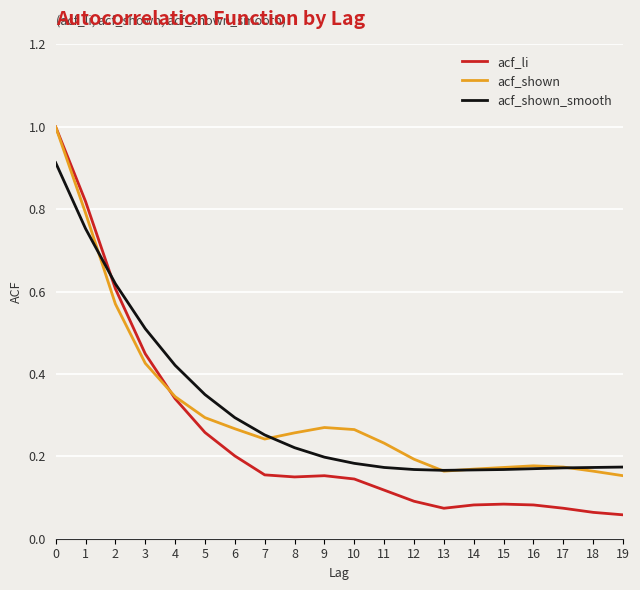

Which series has the widest spread of values?

acf_li